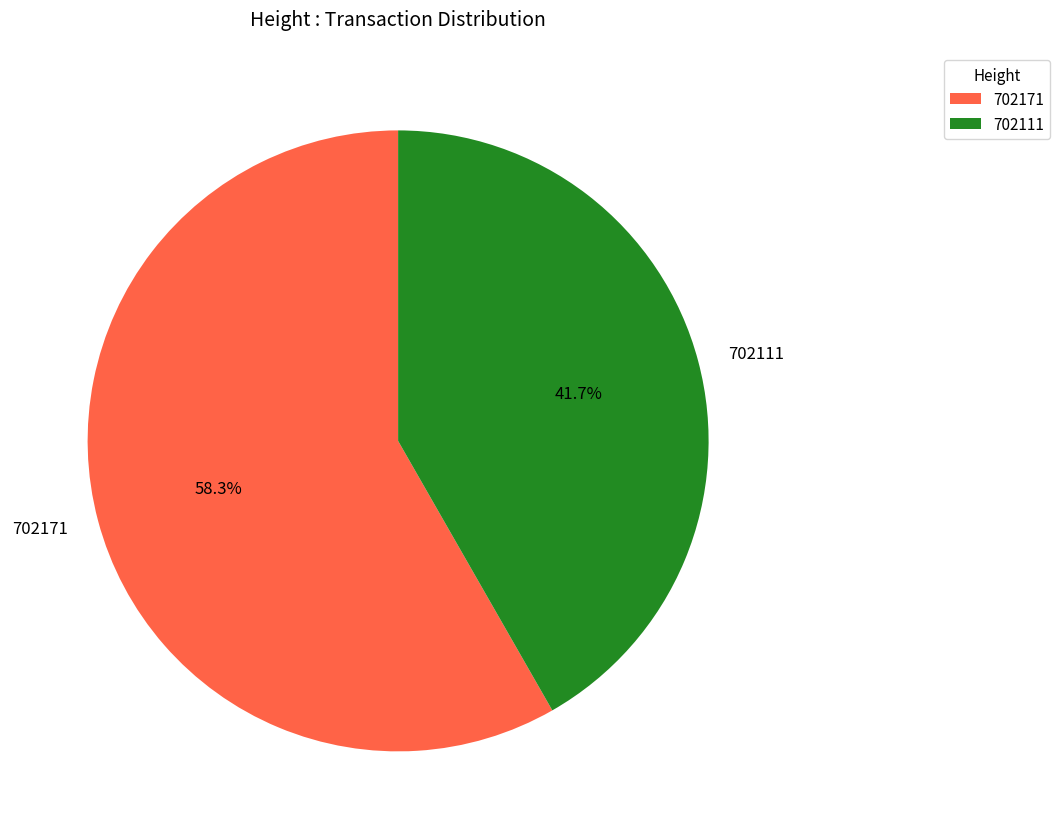

Is the sum of 702171 and 702111 greater than half?

Yes